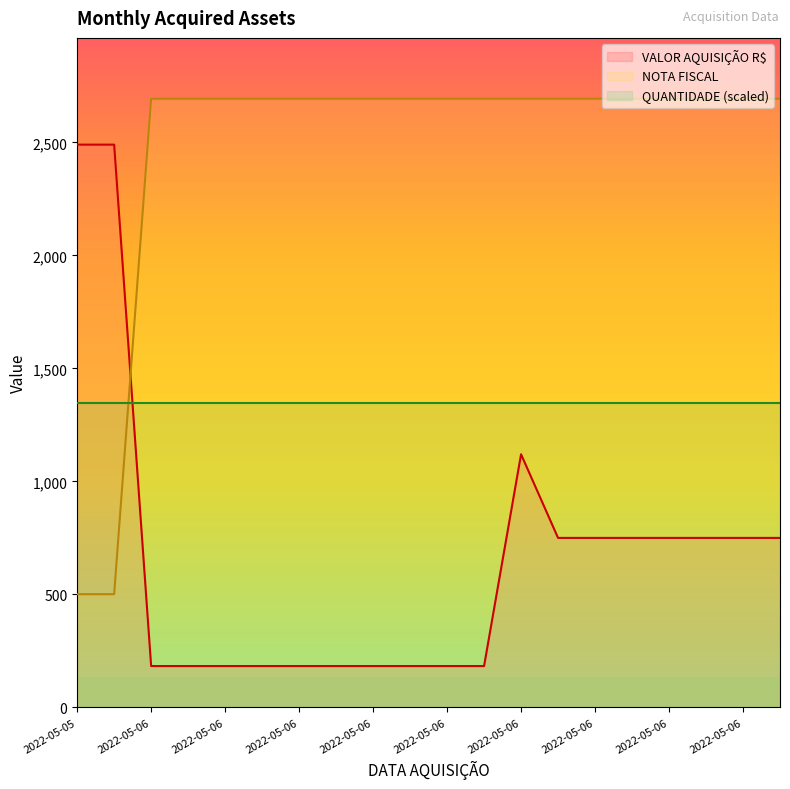

Which series has the largest range (max minus min)?

VALOR AQUISIÇÃO R$